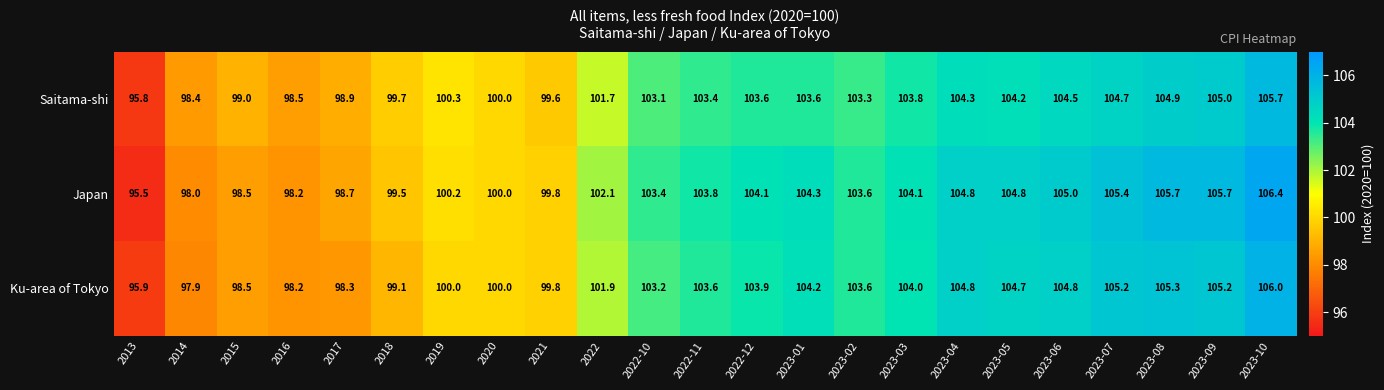

At which category is the sum across all series the highest?

2023-10